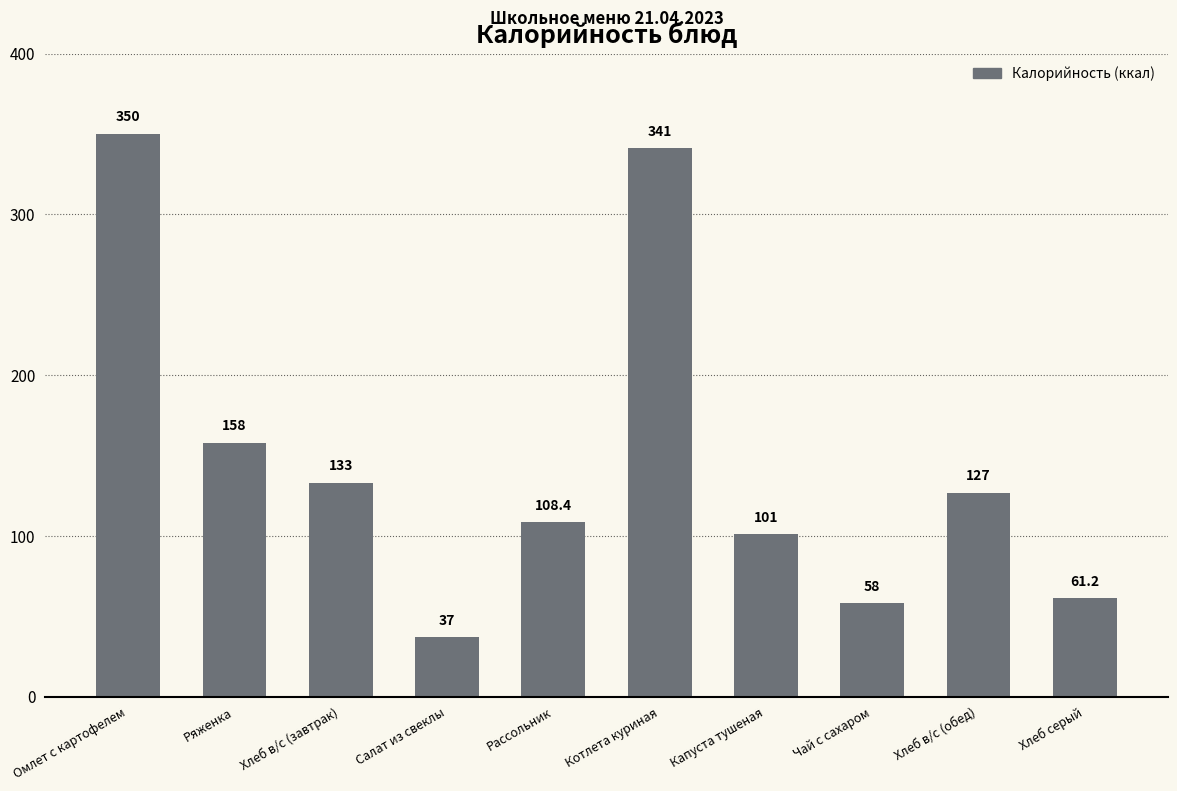

How many bars are there in total?

10